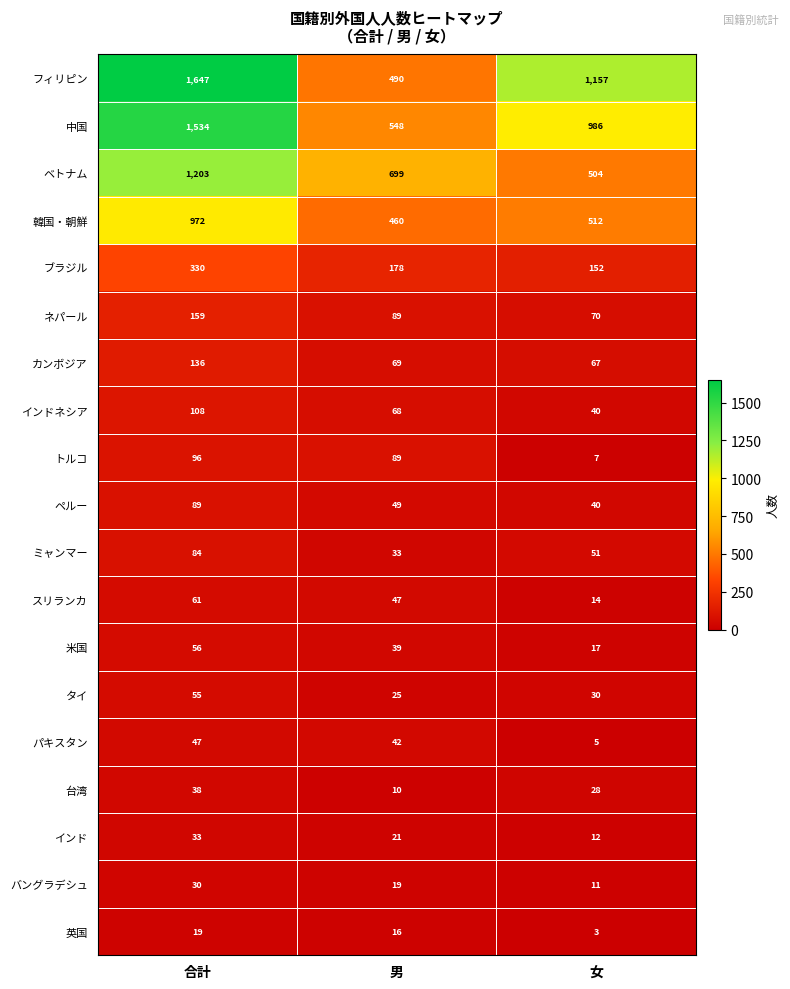

Is it true that トルコ equals 96 at 合計?

True